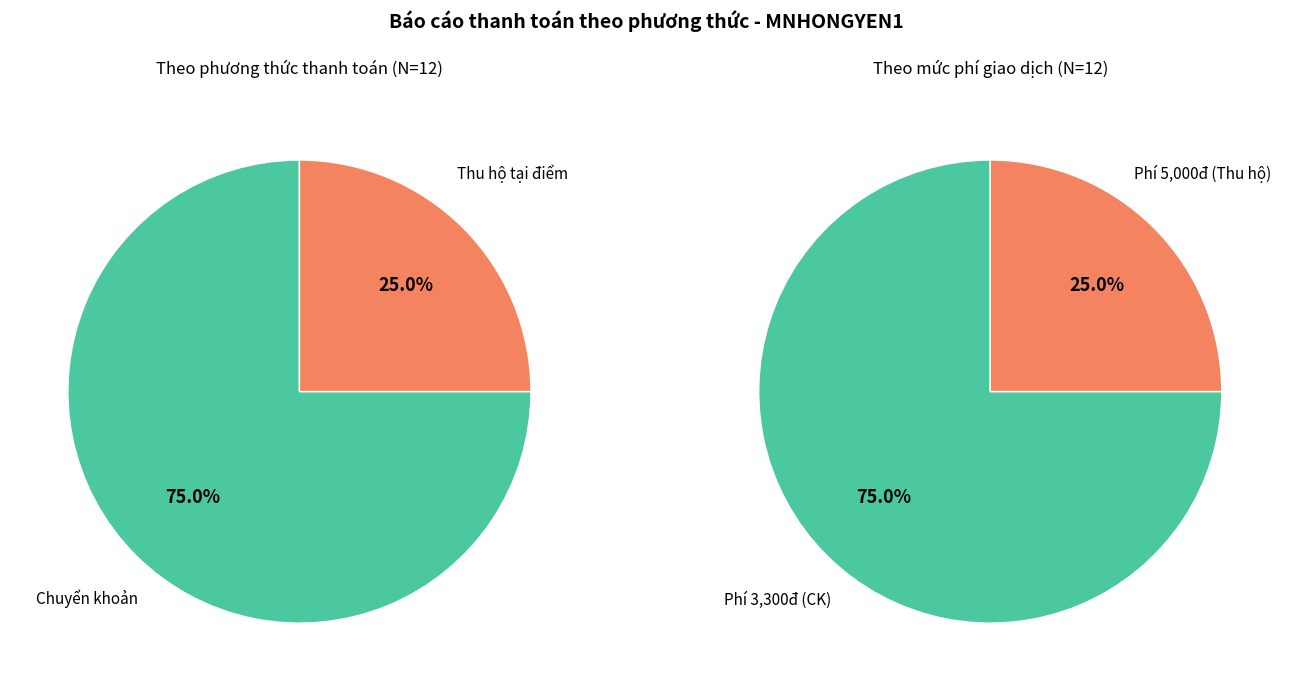

Combined, what portion of the pie is Chuyển khoản and Thu hộ tại điểm?

100.0%